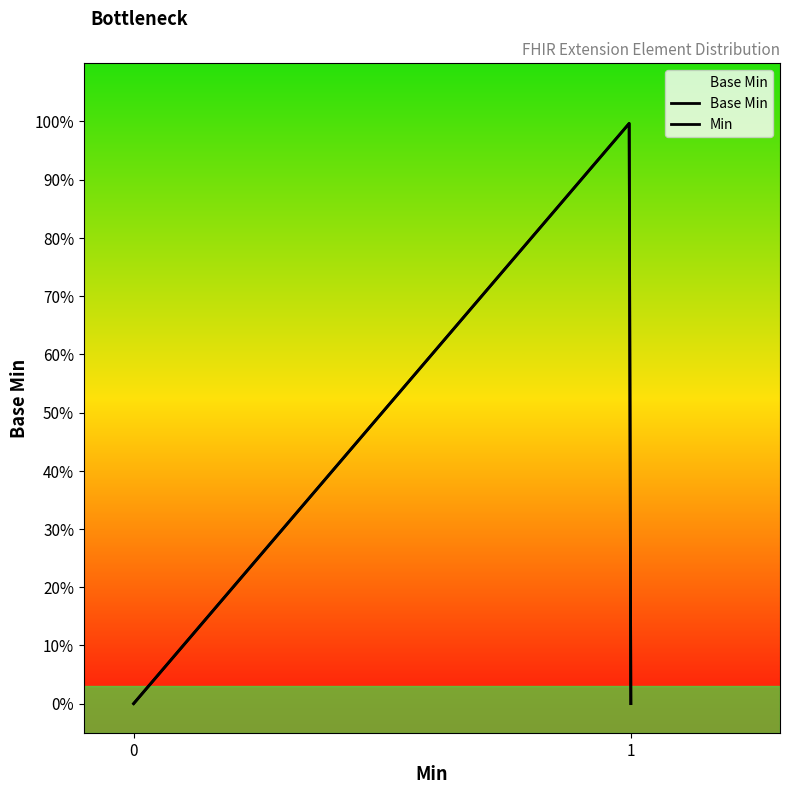

Count the number of values greater than 0.

1